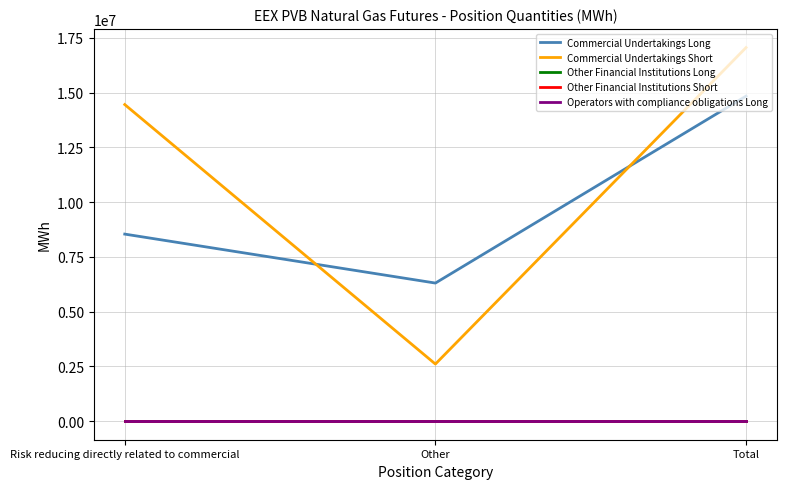

Which series has the largest total across all categories?

Commercial Undertakings Short